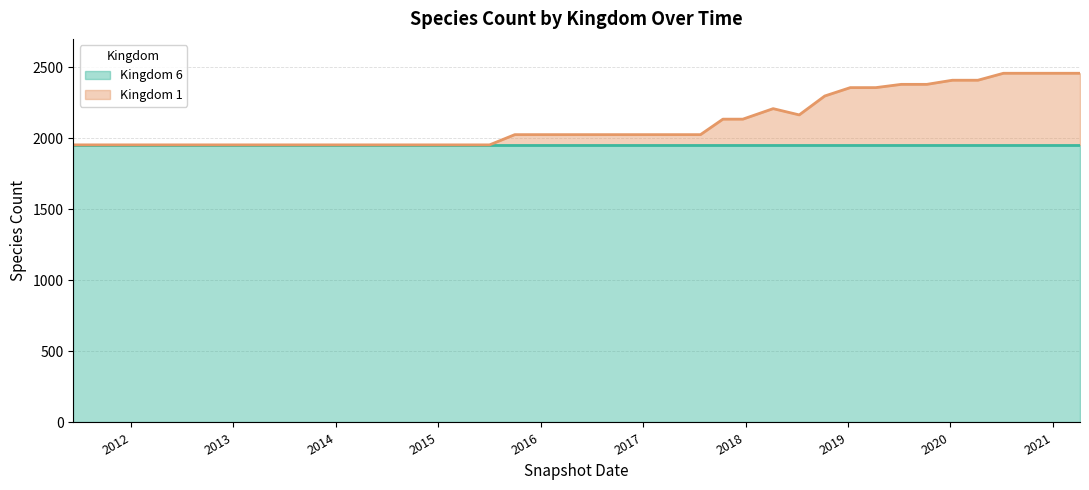

At which category does the data reach its first local valley?

2018-07-11